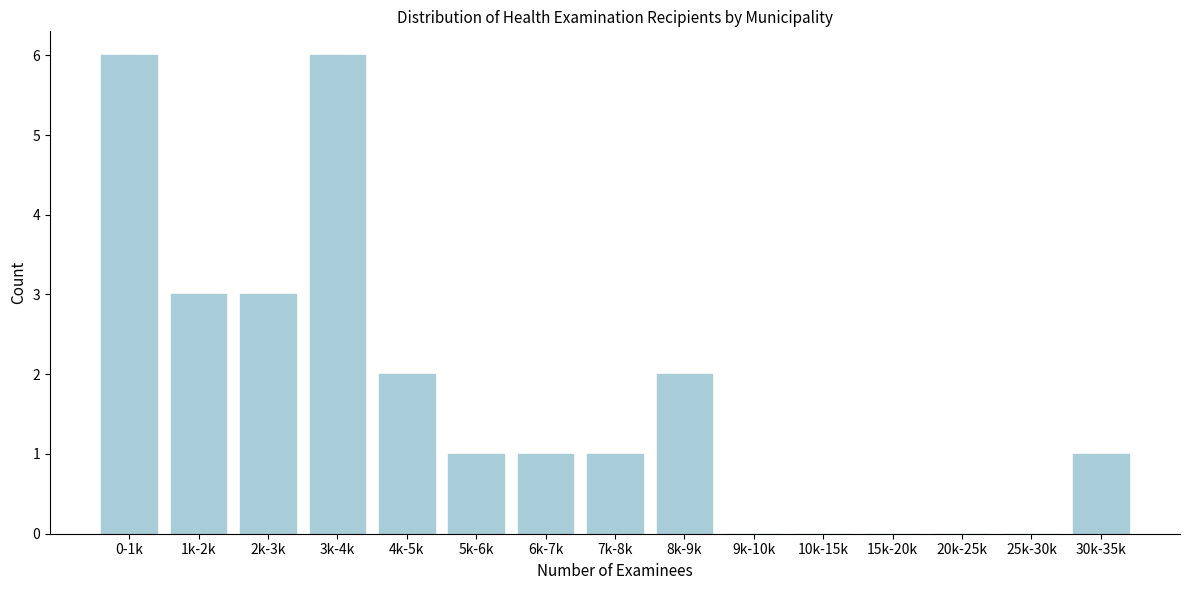

Reading left to right, transcribe all the data shown in this chart.

0-1k=6	1k-2k=3	2k-3k=3	3k-4k=6	4k-5k=2	5k-6k=1	6k-7k=1	7k-8k=1	8k-9k=2	9k-10k=0	10k-15k=0	15k-20k=0	20k-25k=0	25k-30k=0	30k-35k=1